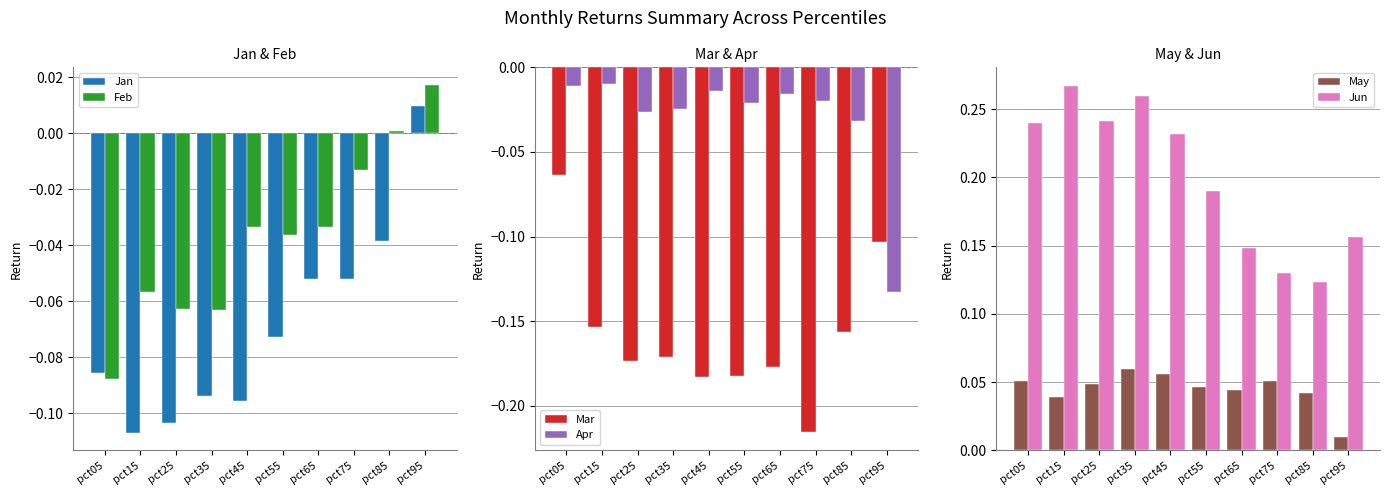

Are the bars horizontal?

No